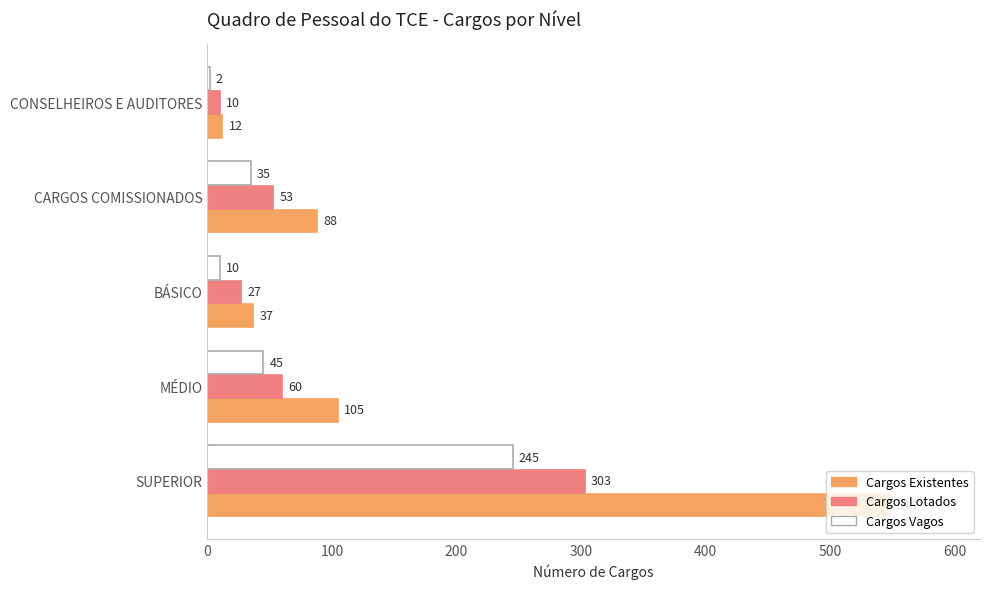

At MÉDIO, list the series in order from smallest to largest.

Cargos Vagos, Cargos Lotados, Cargos Existentes